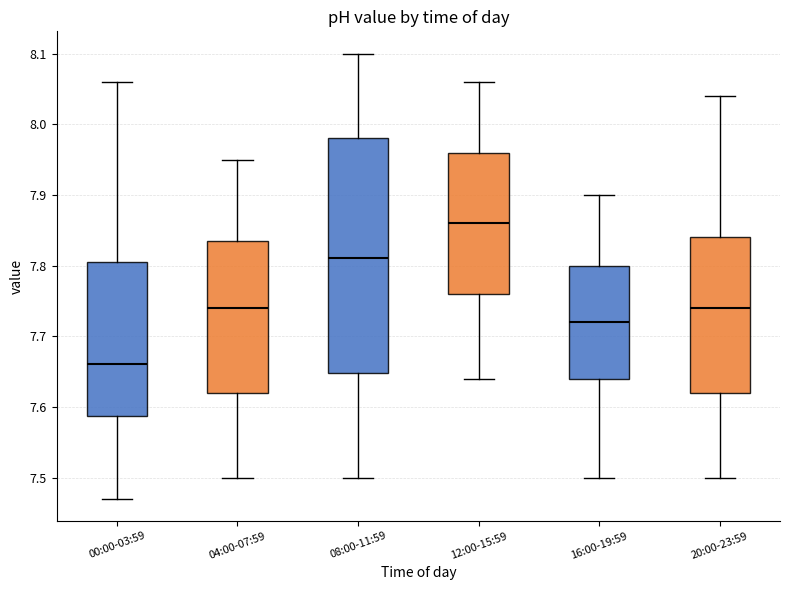

Where is the lower edge of the box for 12:00-15:59 on the y-axis? The values are not printed on the chart, so give them approximately, as read against the axis.

7.76